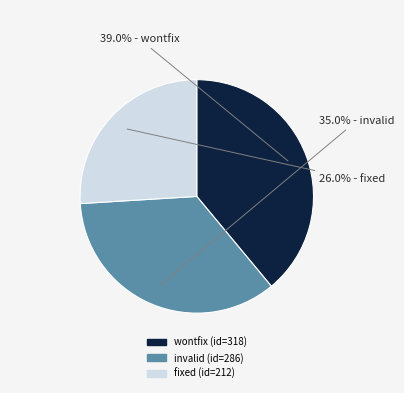

To the nearest percent, what is the combined percentage of fixed and wontfix?

65%